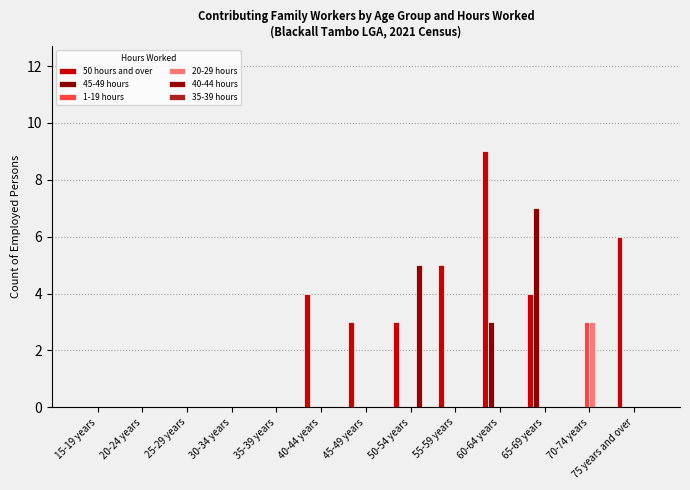

What is the label of the 3rd bar from the right?

65-69 years